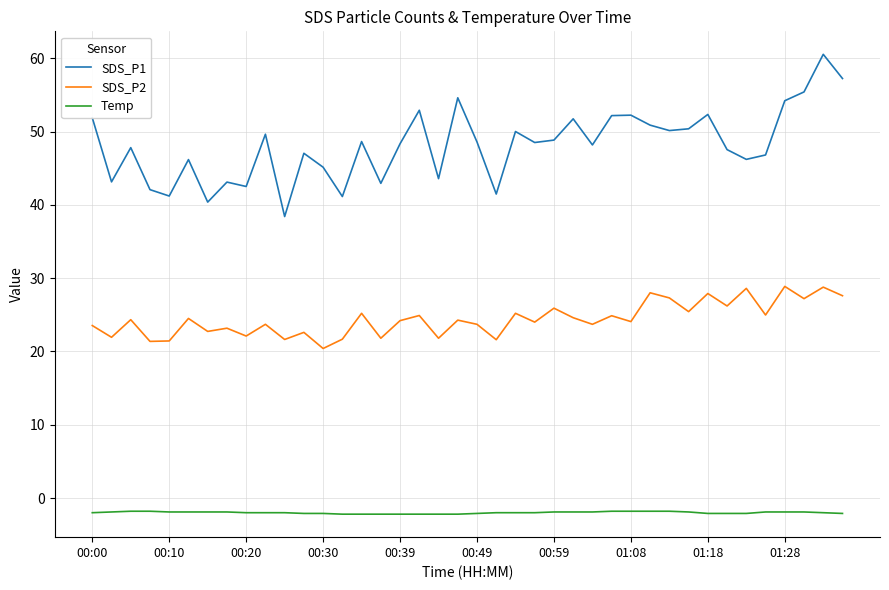

Which series has the largest total across all categories?

SDS_P1